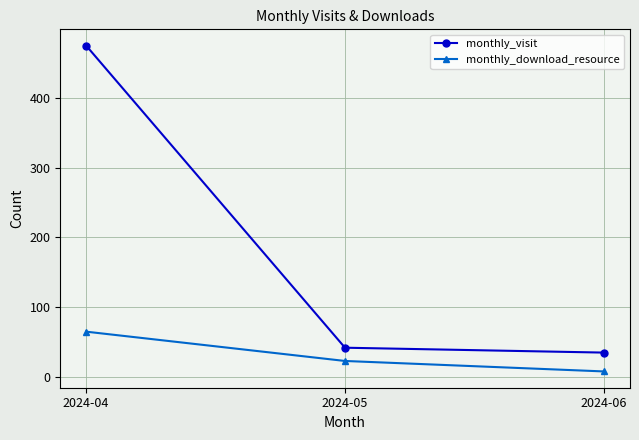

Which series has the largest range (max minus min)?

monthly_visit